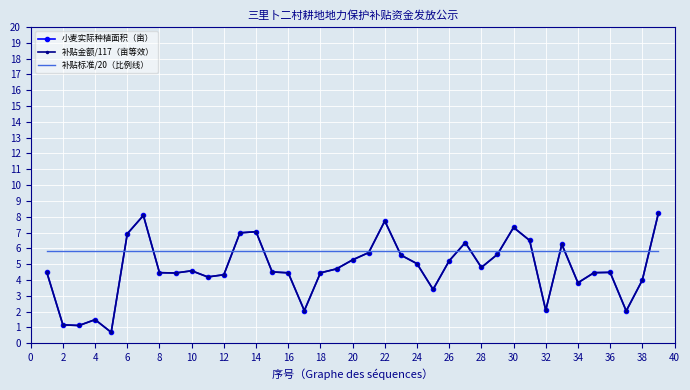

At which category does 小麦实际种植面积（亩） reach its first local peak?

4